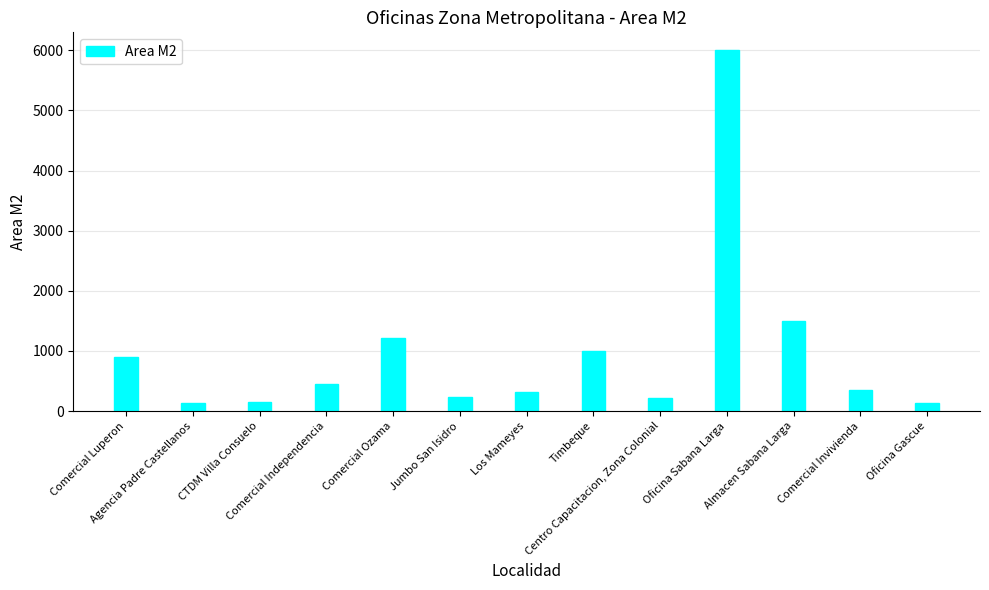

What is the sum of all values?

12599